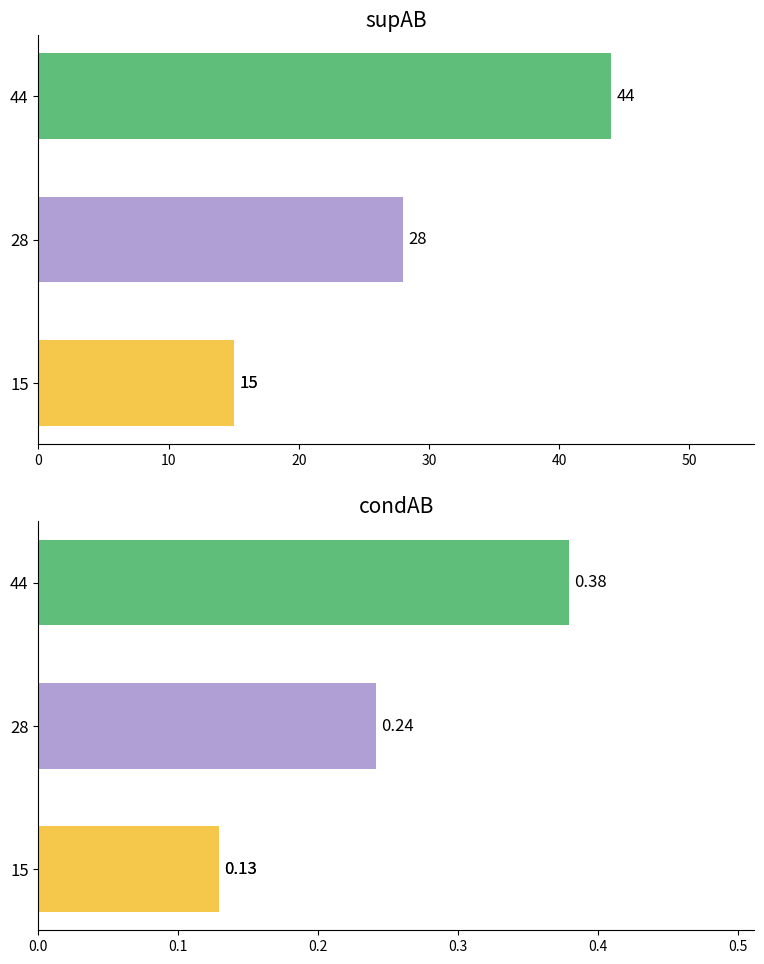

What is the value of the 4th bar from the left?

0.4